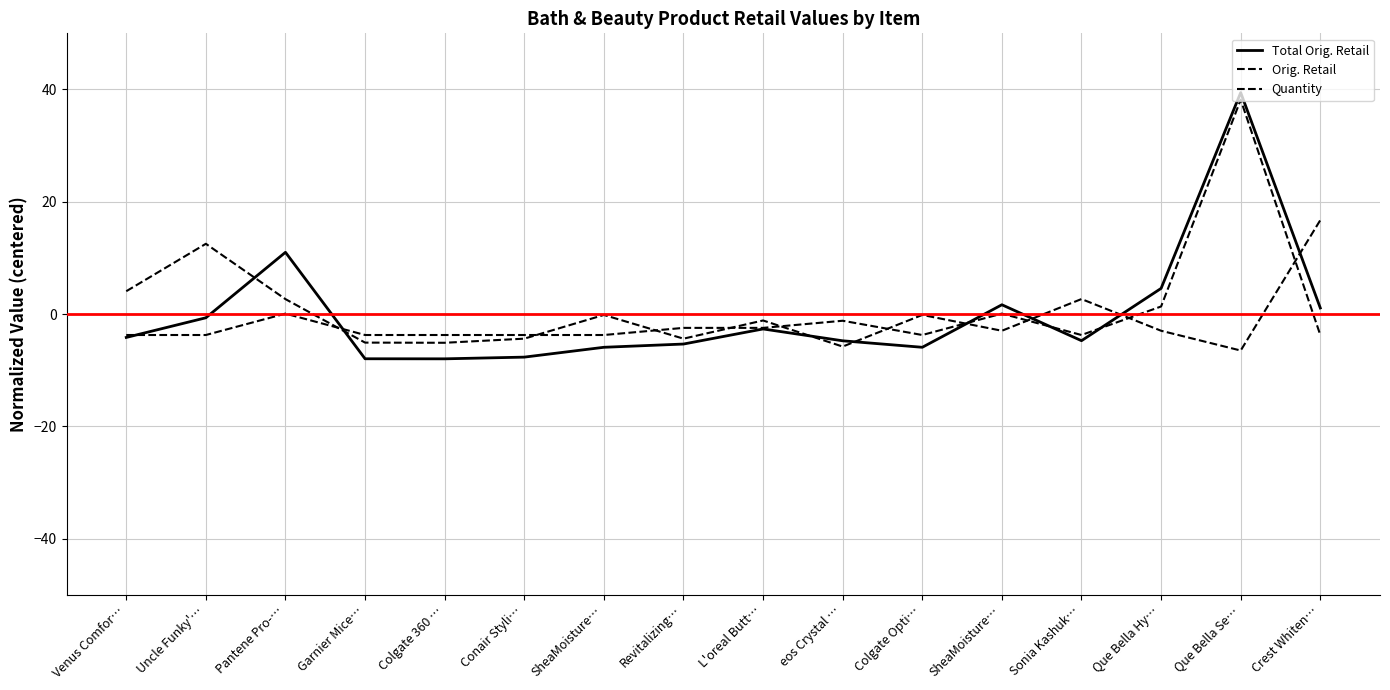

Rank the categories by Total Orig. Retail value from highest to lowest.

Que Bella Se…, Pantene Pro-…, Que Bella Hy…, SheaMoisture…, Crest Whiten…, Uncle Funky'…, L'oreal Butt…, Venus Comfor…, Sonia Kashuk…, eos Crystal …, Revitalizing…, SheaMoisture…, Colgate Opti…, Conair Styli…, Garnier Mice…, Colgate 360 …